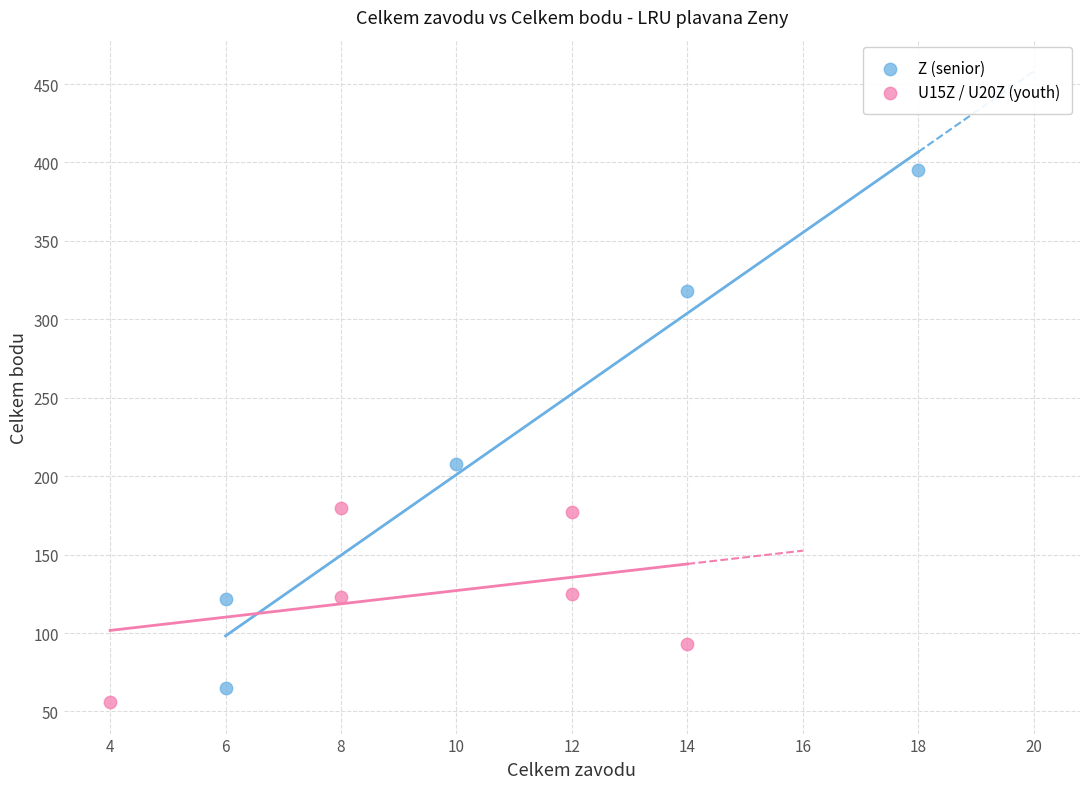

Which series has the widest spread of Y values?

Z (senior)